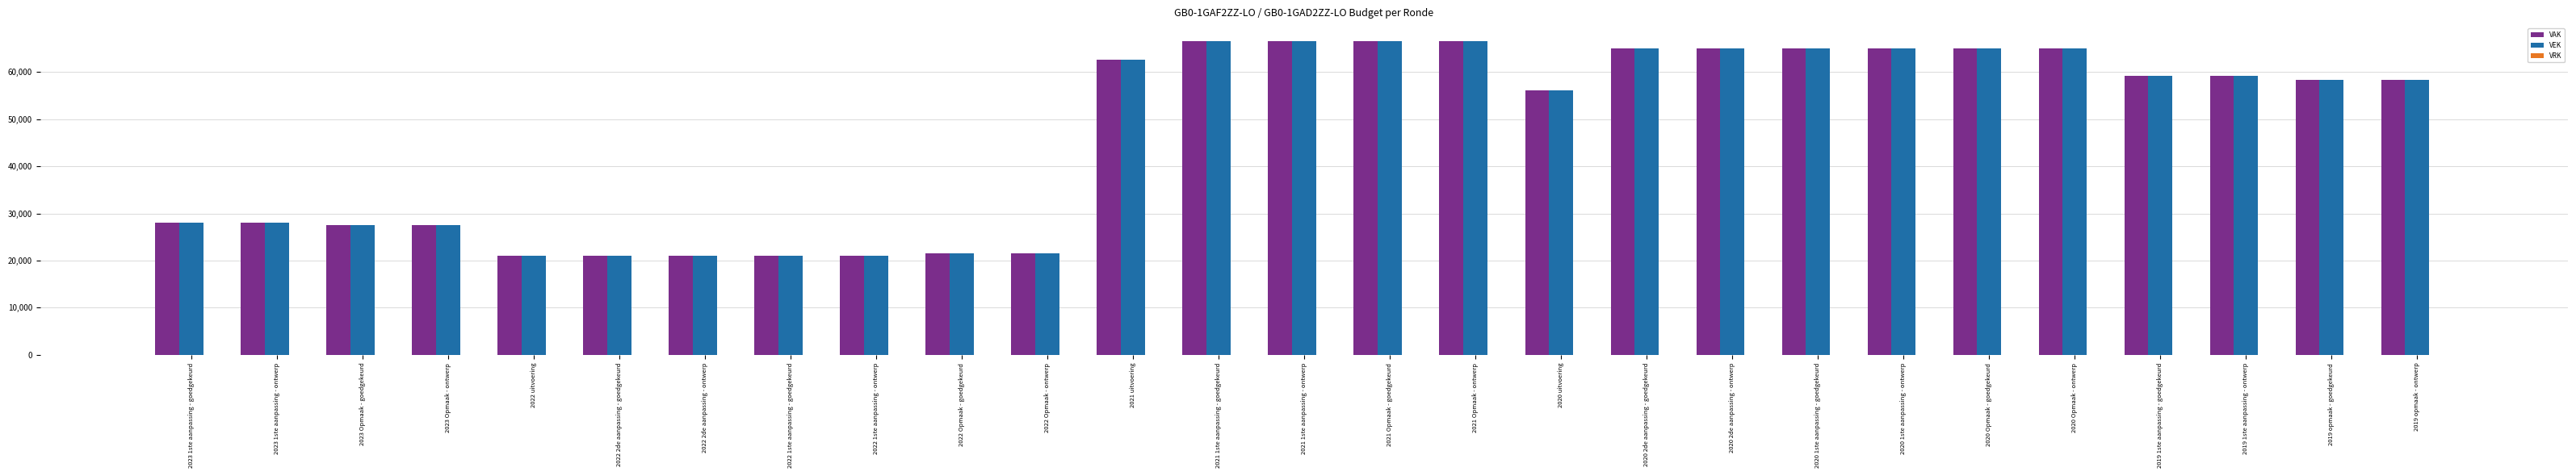

What is the smallest value displayed?

20955